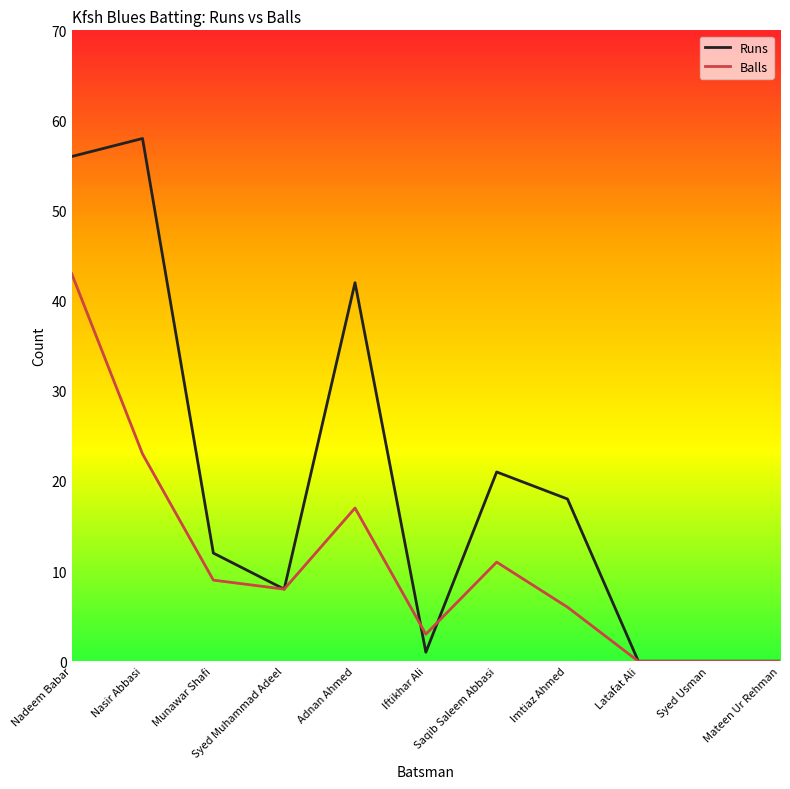

What is the maximum value shown in the chart?

58